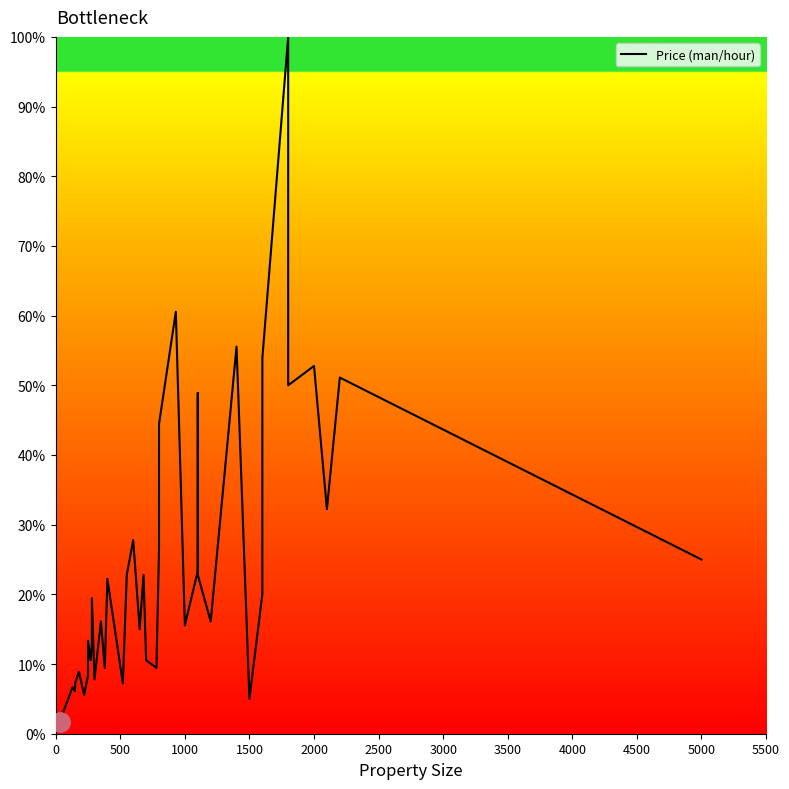

What is the sum of all values?

975.6